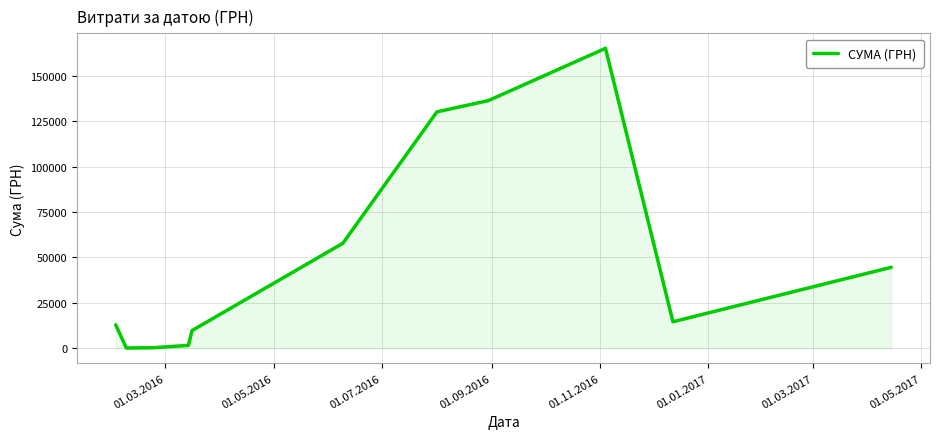

How many lines are shown in the chart?

1